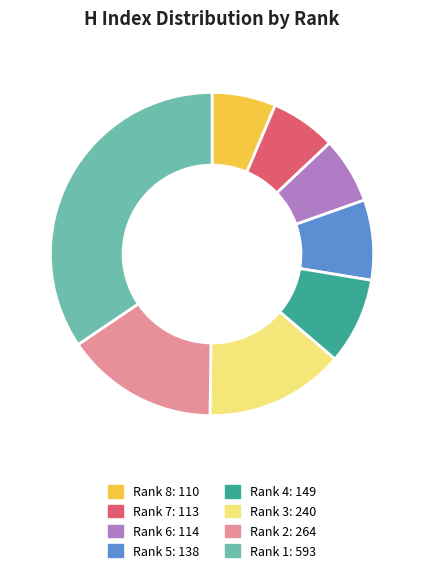

How many segments does this pie chart have?

8